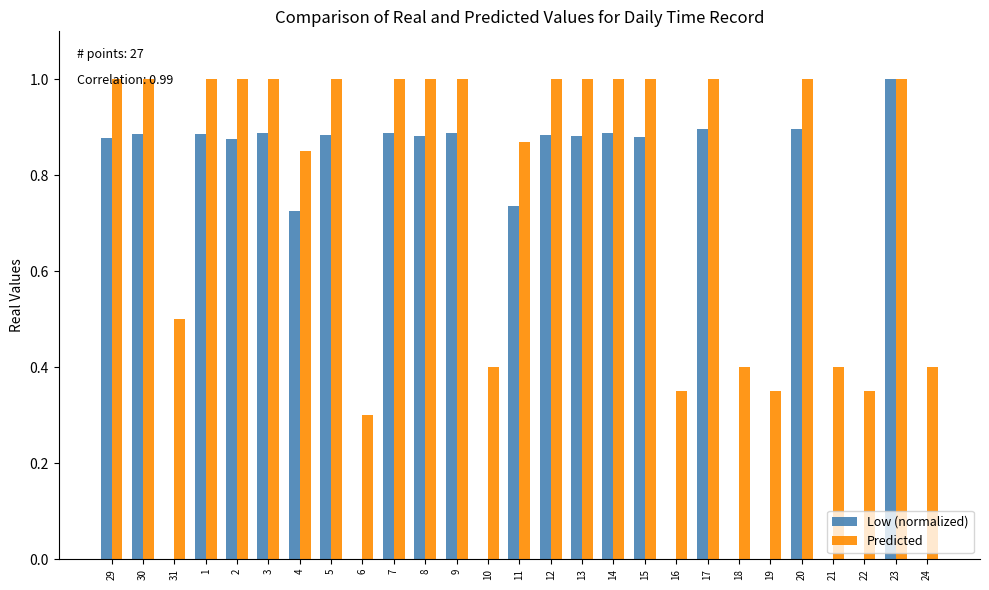

What is the total value across all series at 14?

1.9